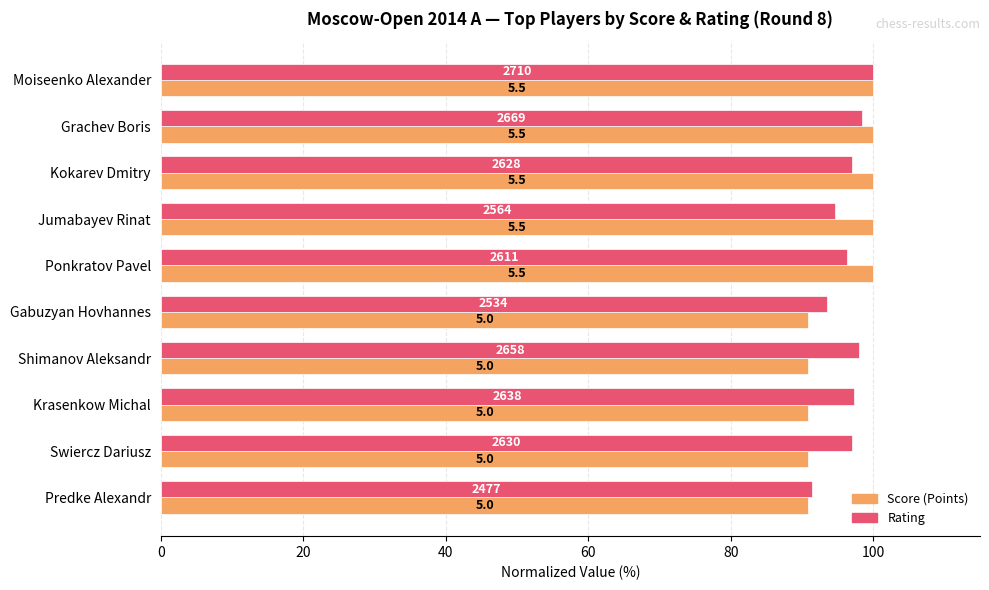

What is the maximum value for Score (Points)?

100.0